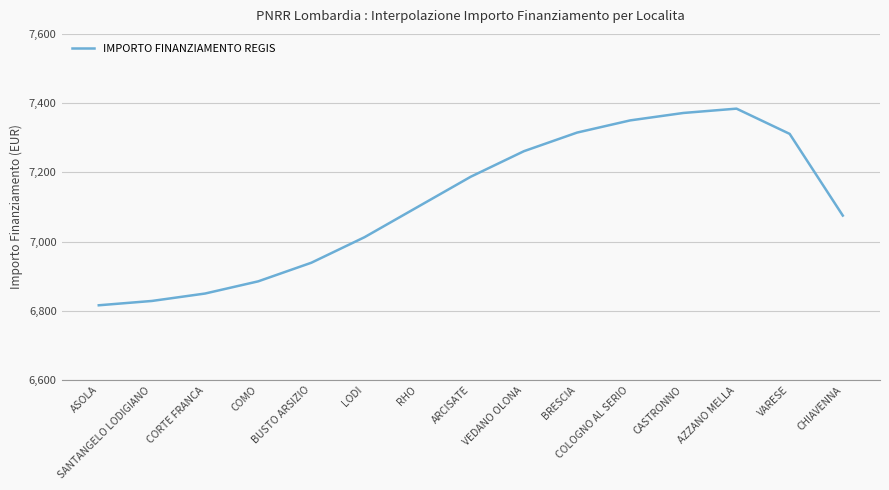

What is the smallest value displayed?

6816.0